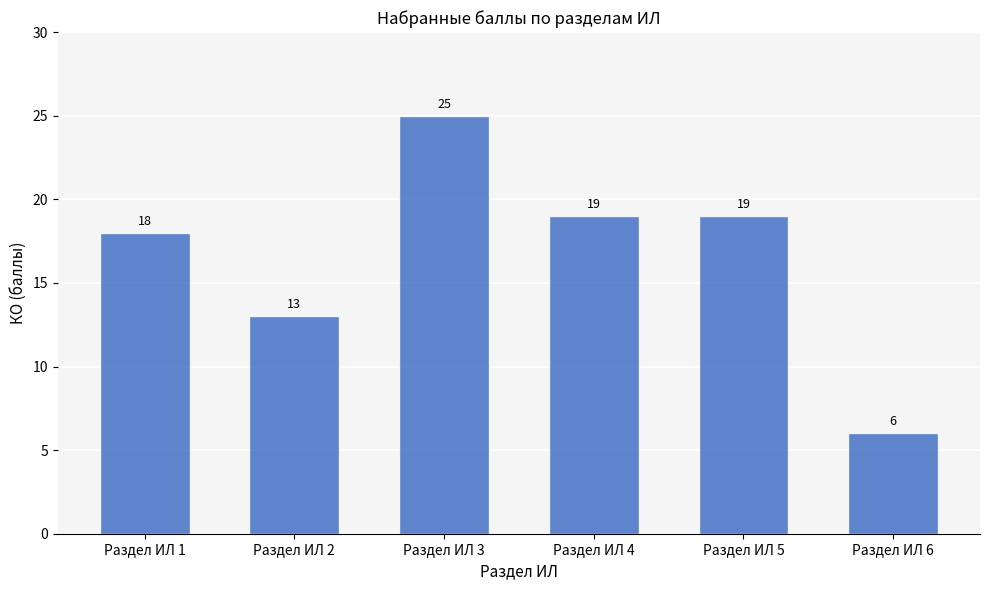

What is the difference between the maximum and minimum values?

19